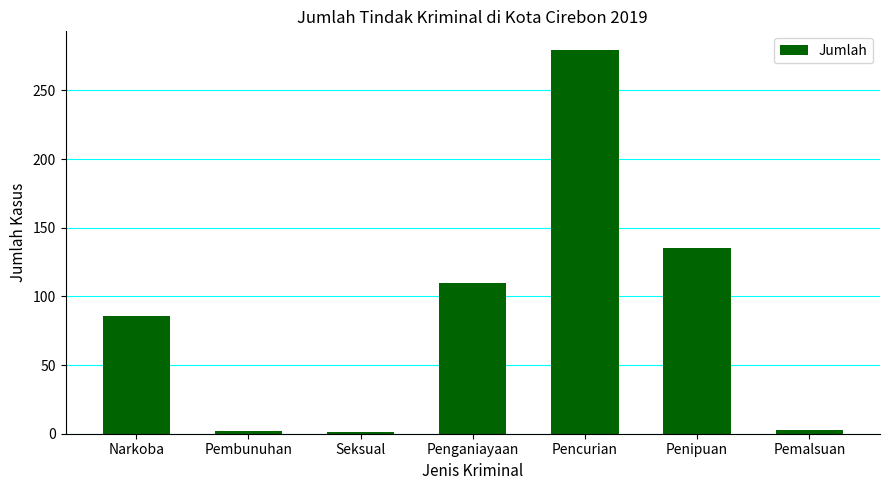

What is the value of the 5th bar from the left?

279